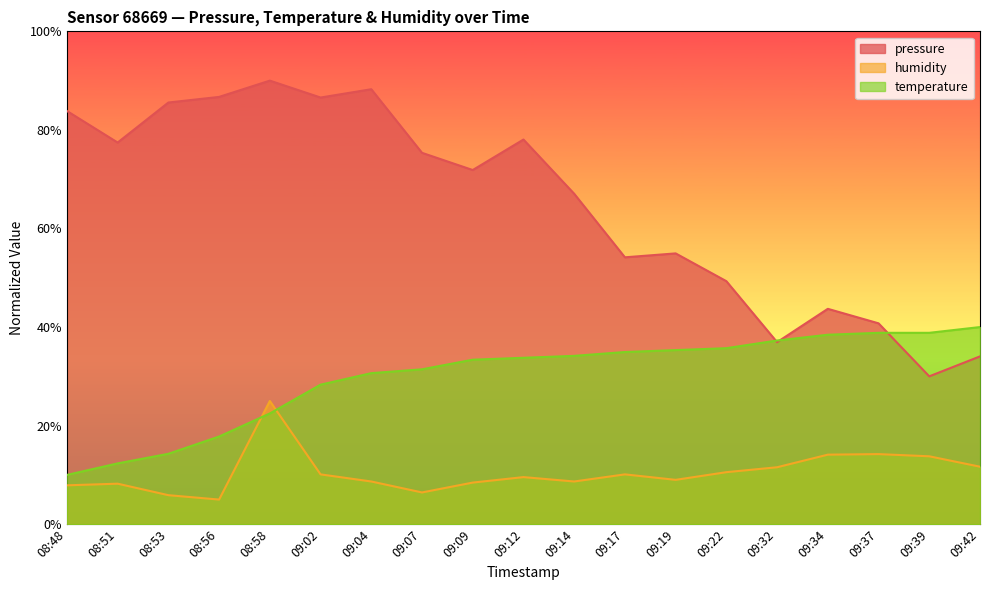

Which series has the largest total across all categories?

pressure